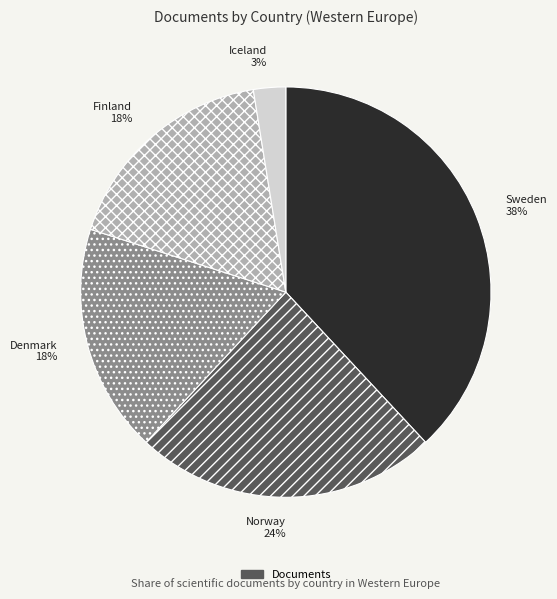

What percentage is the Norway slice, to the nearest percent?

24%